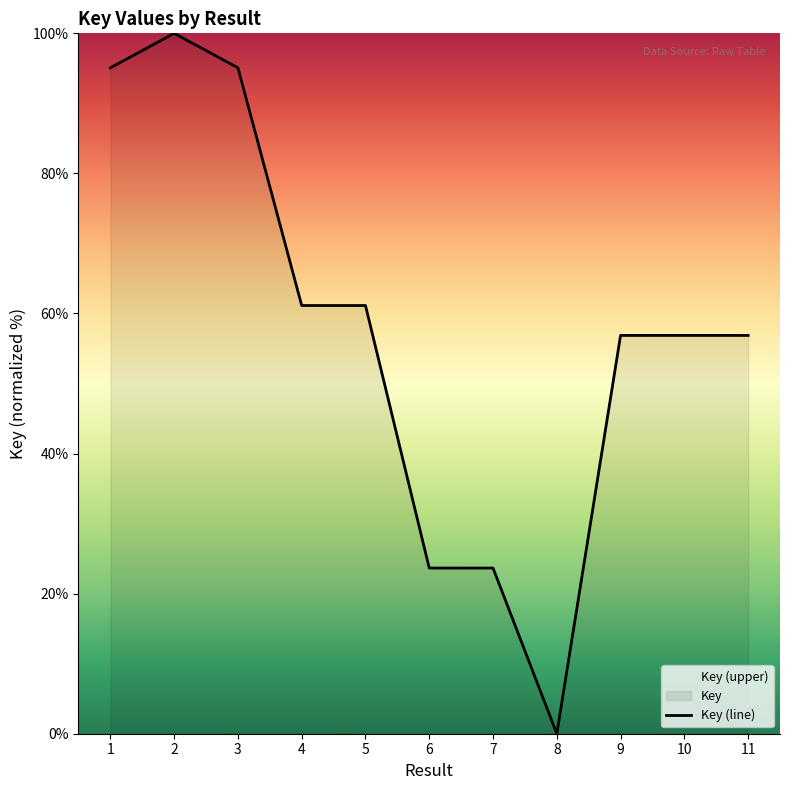

What is the change in value from 1 to 5?

-33.9